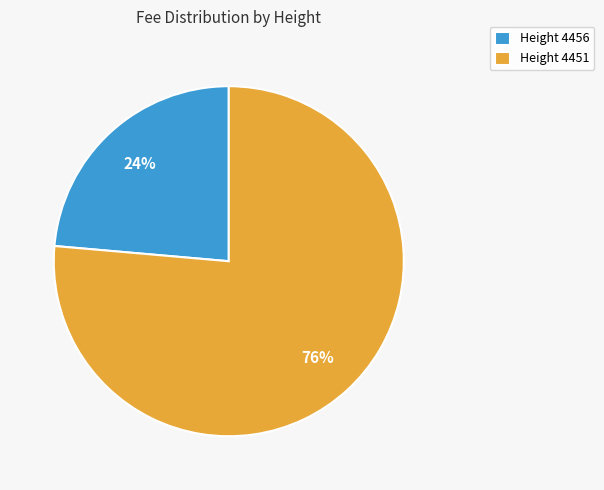

To the nearest percent, what portion does Height 4451 represent?

76%